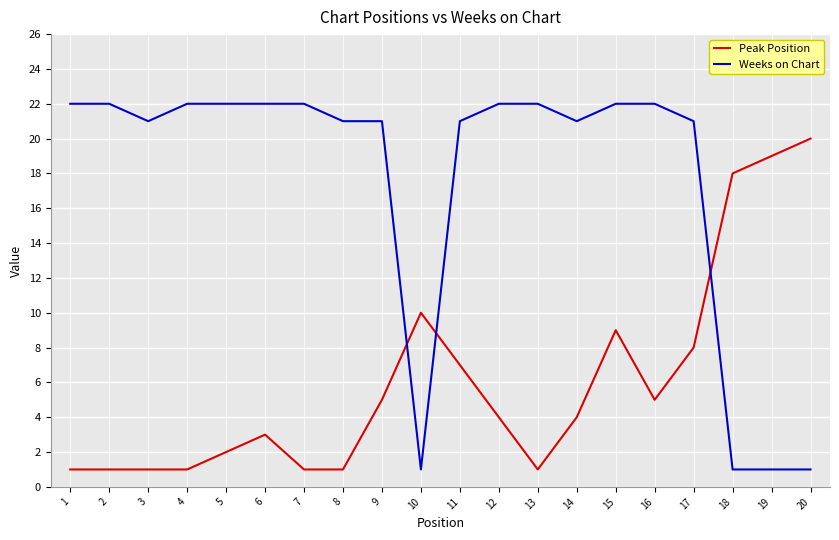

At which label is Peak Position closest to 10?

10